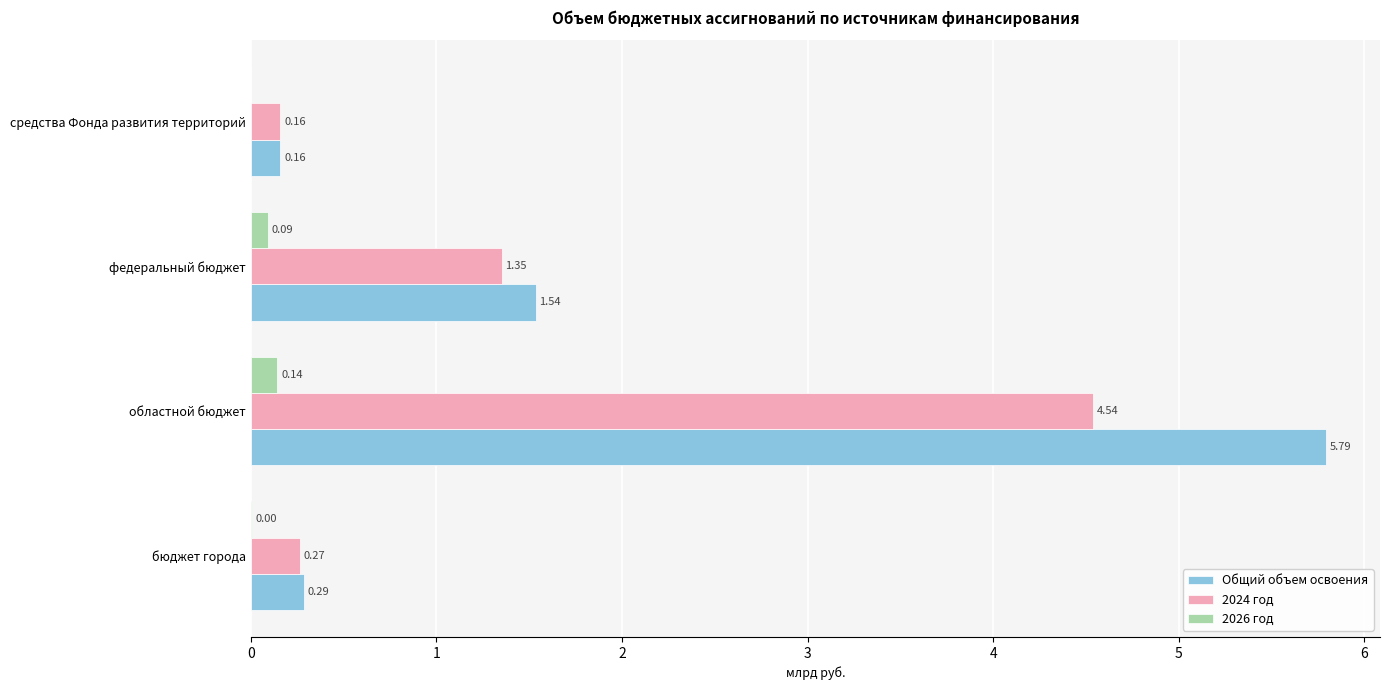

What is the total value across all series at областной бюджет?

10.5